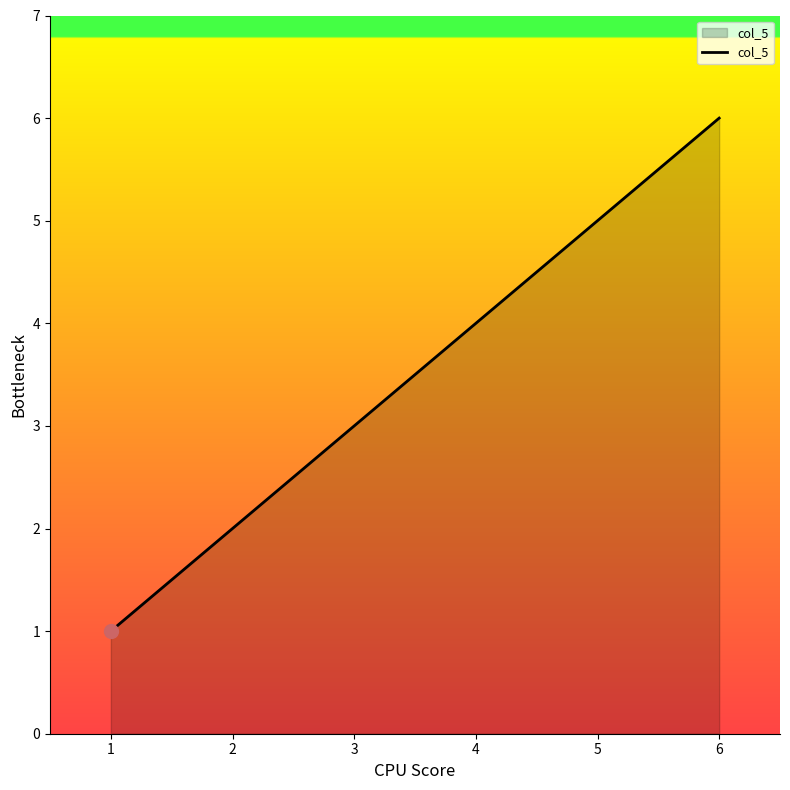

The value at 1 is 2. True or false?

False